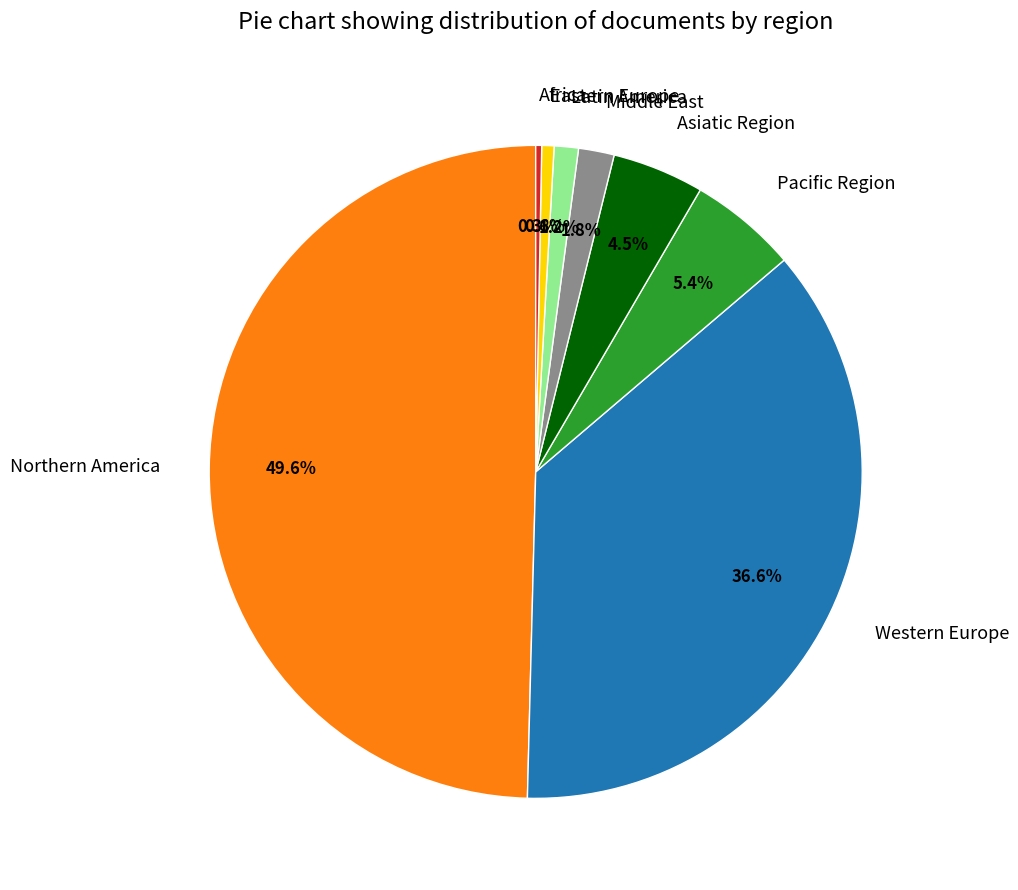

Which category has the biggest portion of the pie?

Northern America